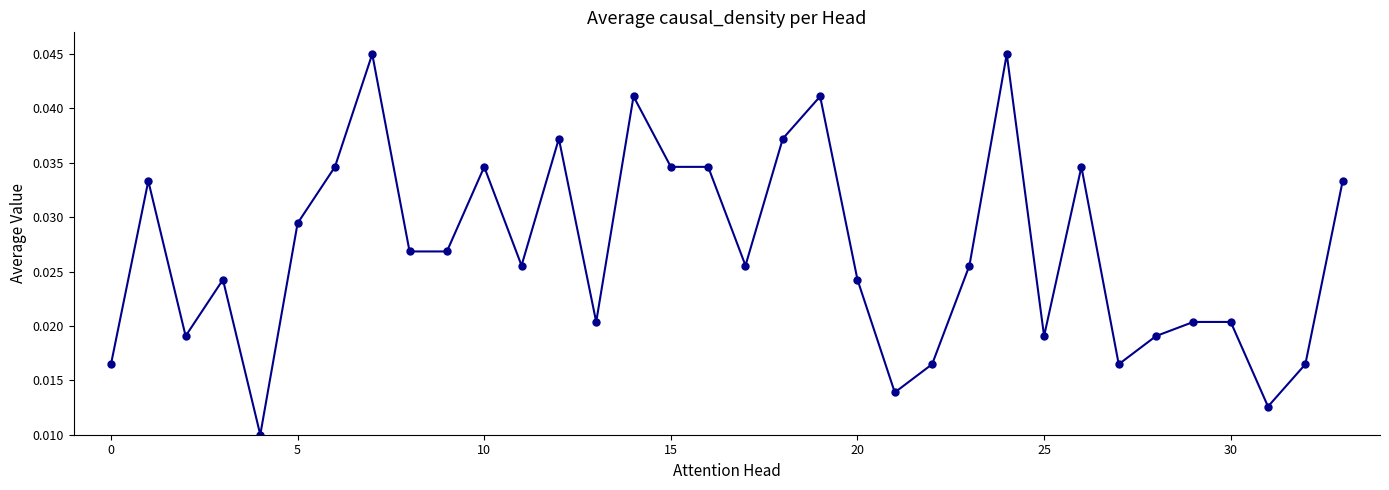

How many values are between 0 and 1?

34